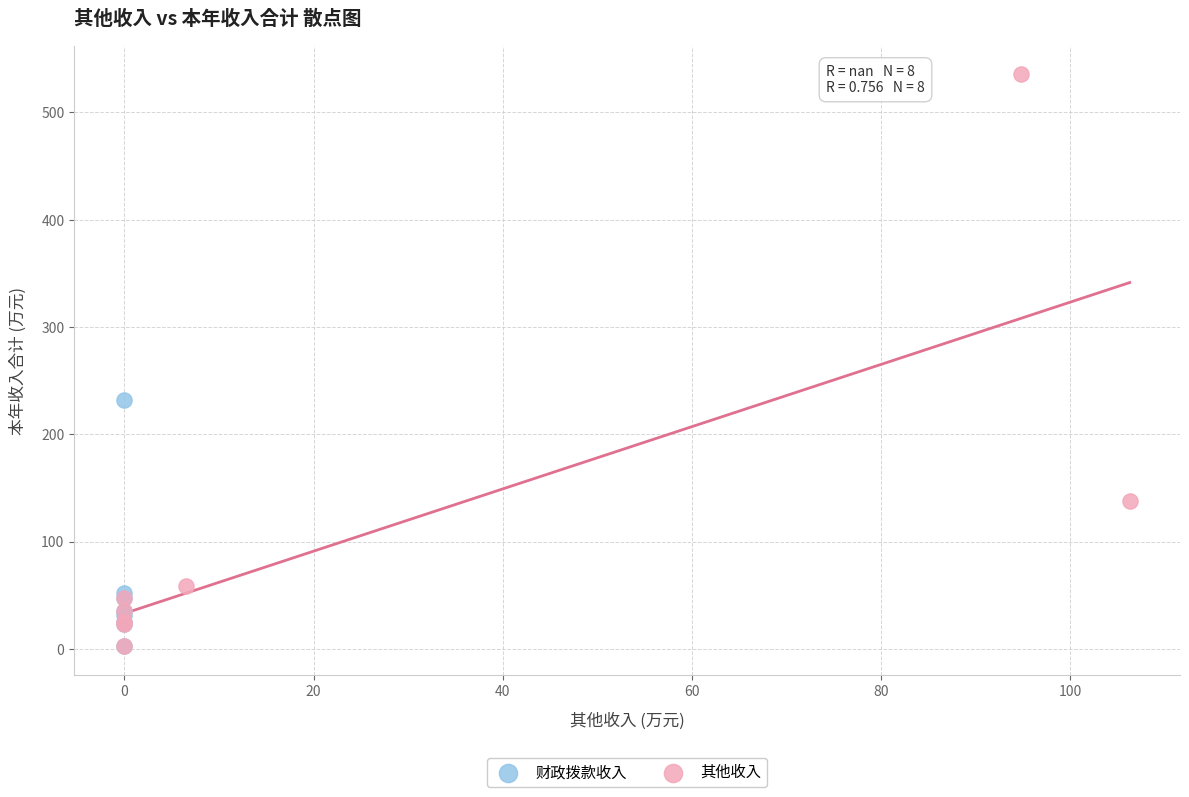

Which series reaches the maximum Y coordinate?

其他收入